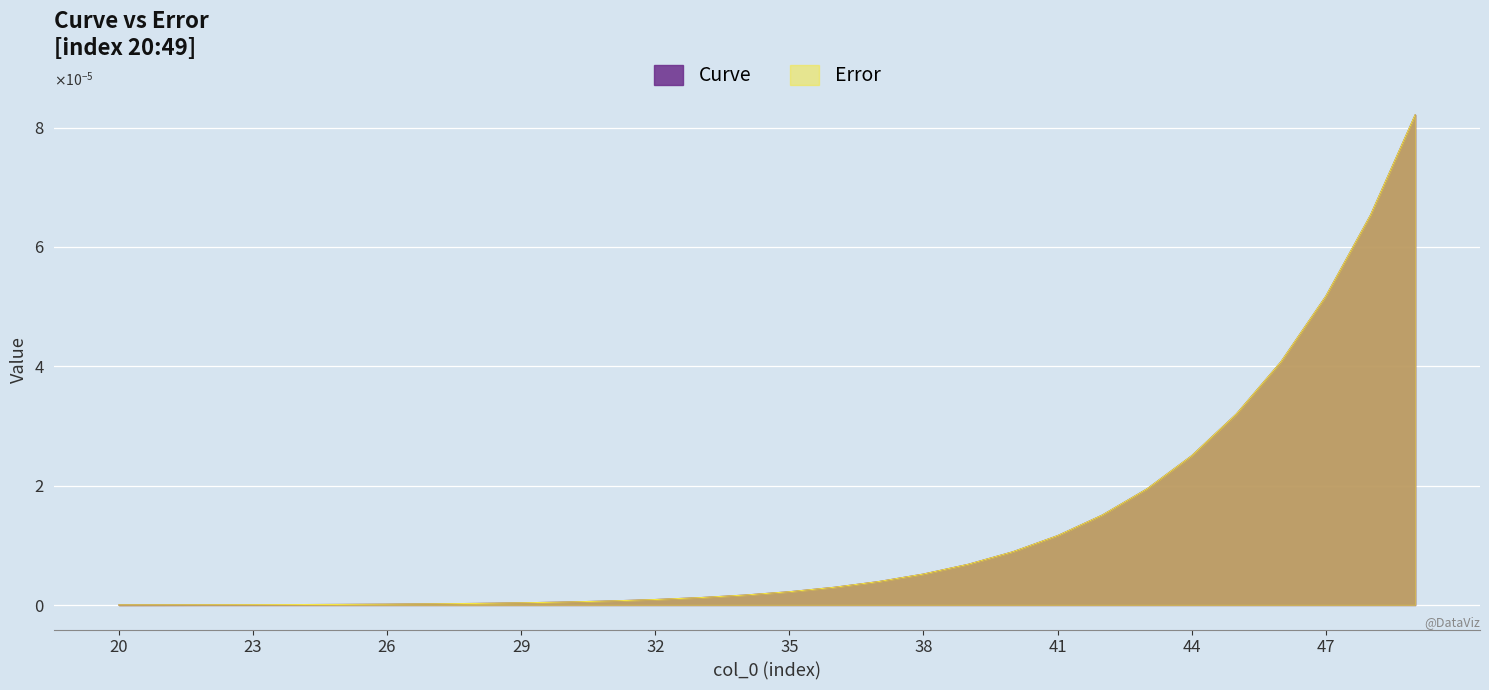

True or false: Curve and Error cross at least once.

False